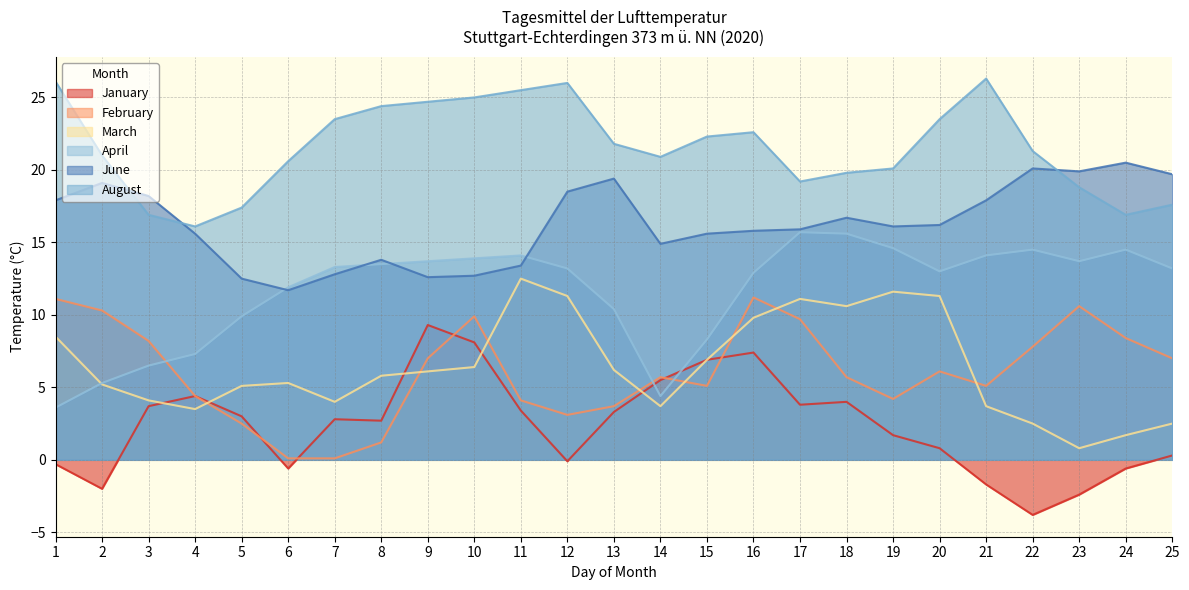

What is the average value of the March series?

6.4